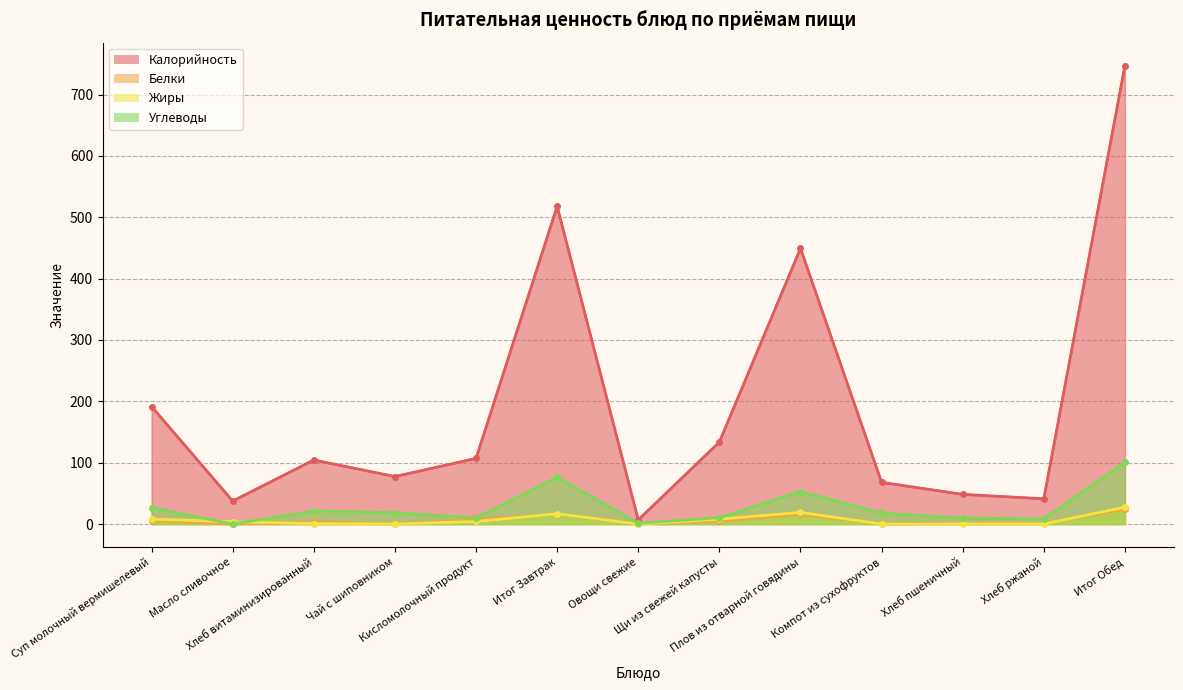

How many lines are shown in the chart?

4